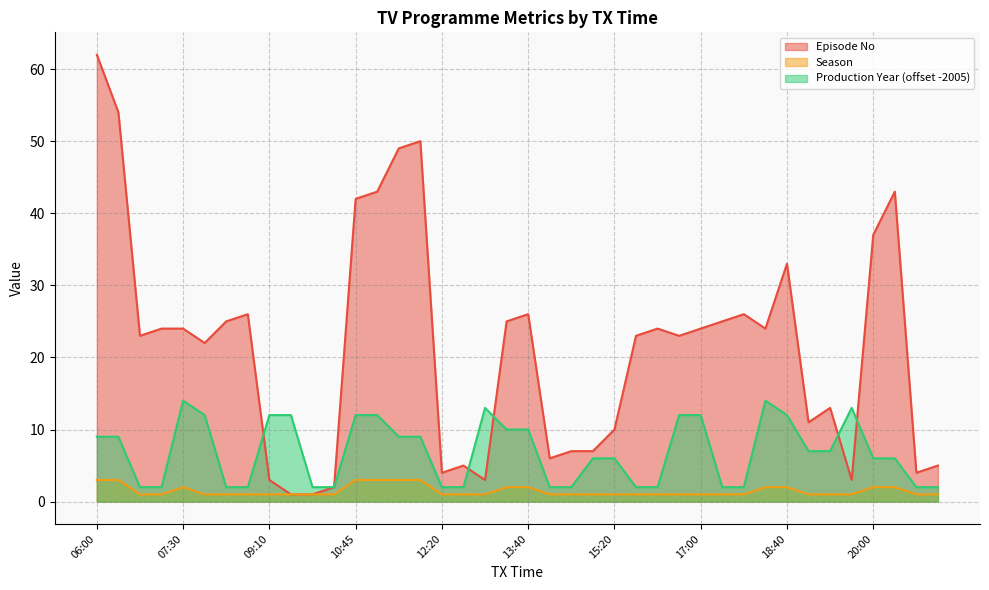

Is the value of Season at 09:10 greater than the value of Episode No at 16:35?

No